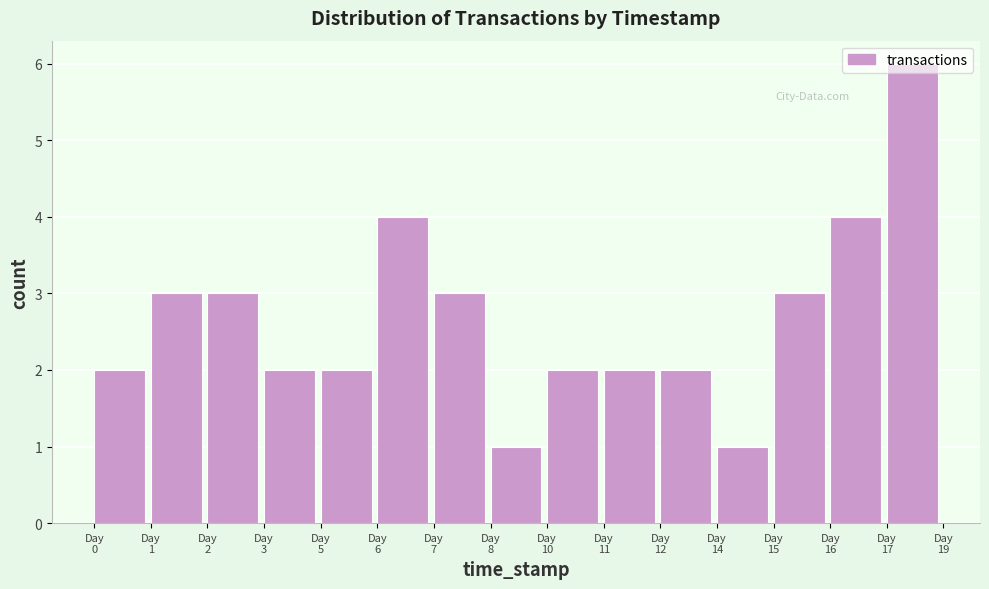

What is the maximum value shown in the chart?

6